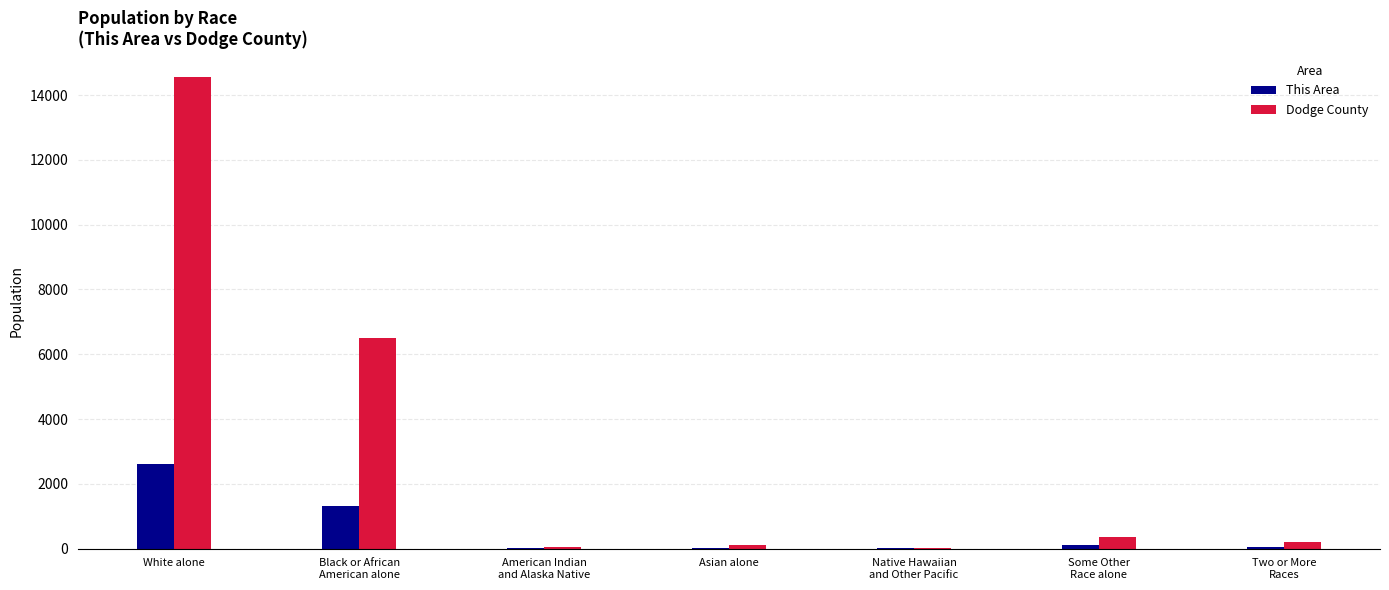

At which label does This Area reach its peak?

White alone